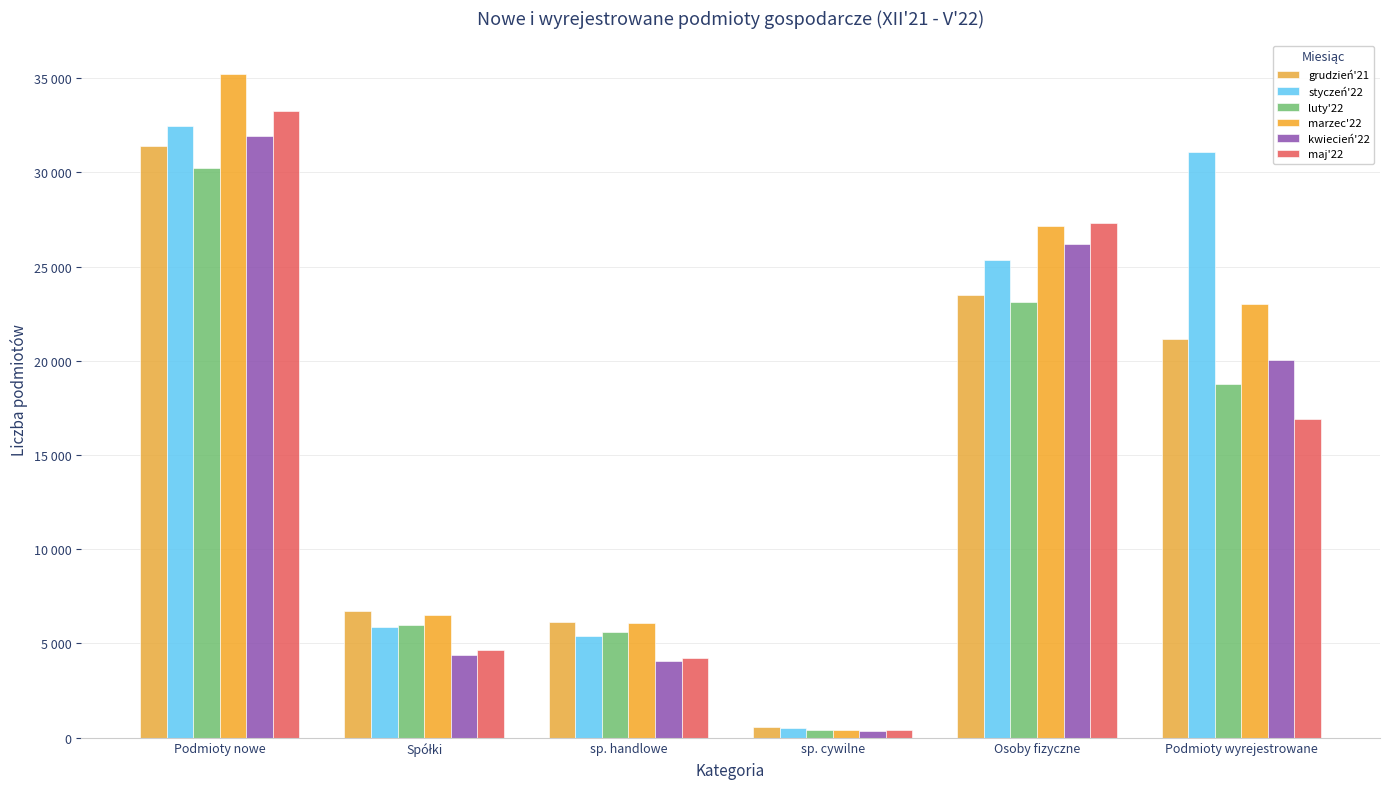

Rank the series at Osoby fizyczne from lowest to highest value.

luty'22, grudzień'21, styczeń'22, kwiecień'22, marzec'22, maj'22